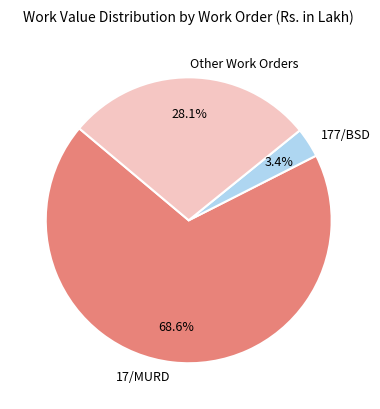

Which slice represents more than half of the pie?

17/MURD